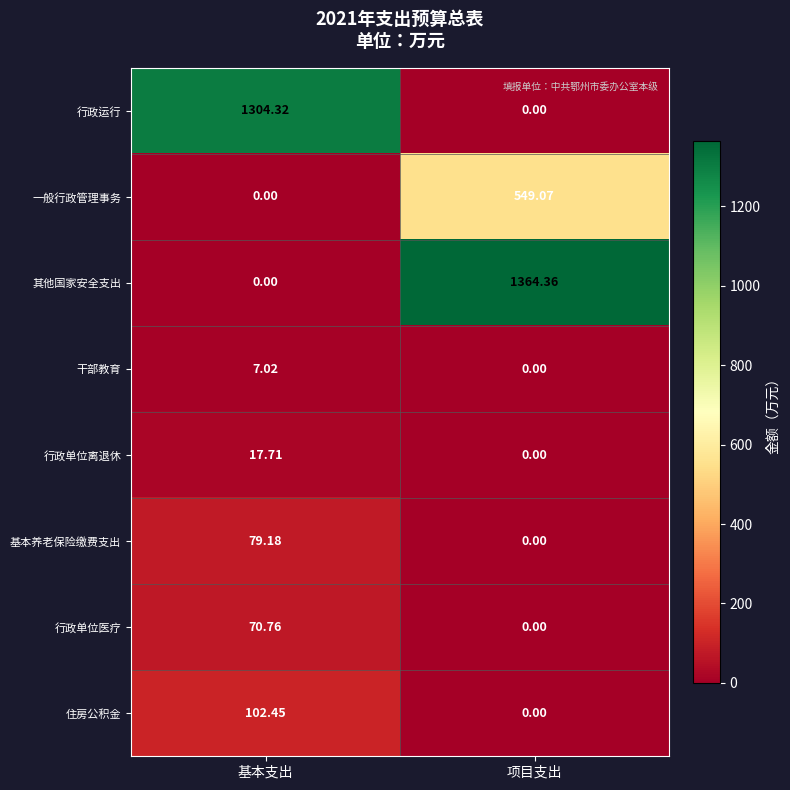

Which category has the highest value in the 行政运行 series?

基本支出